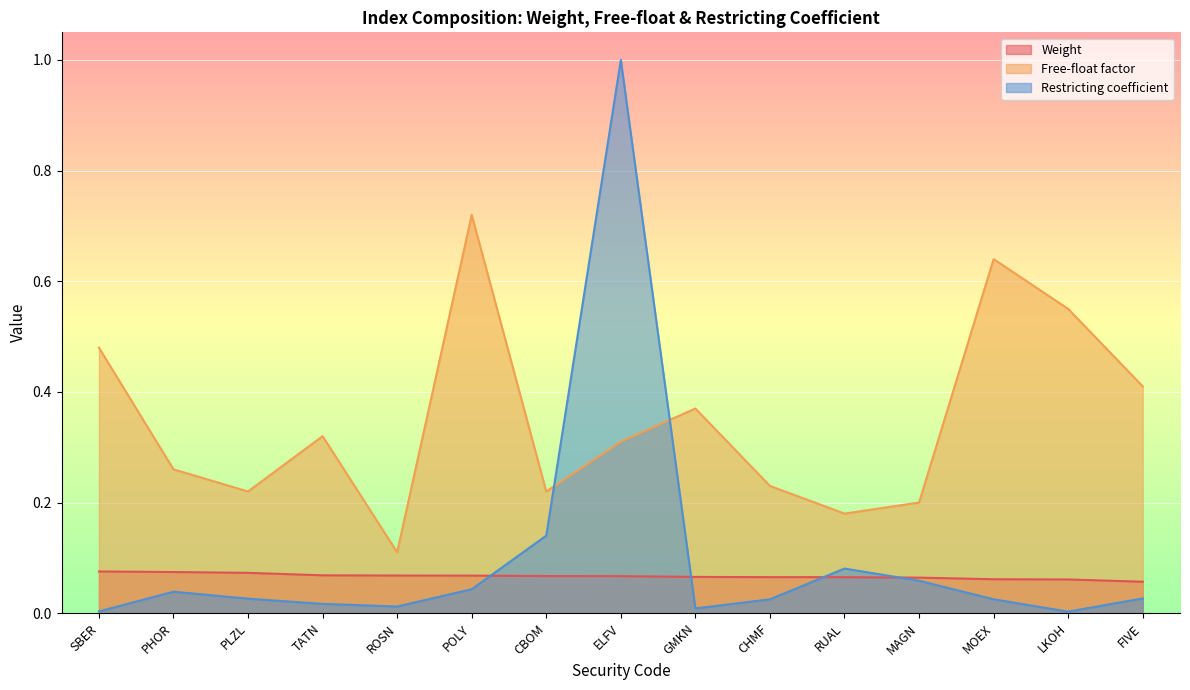

Which category has the lowest value in the Weight series?

FIVE